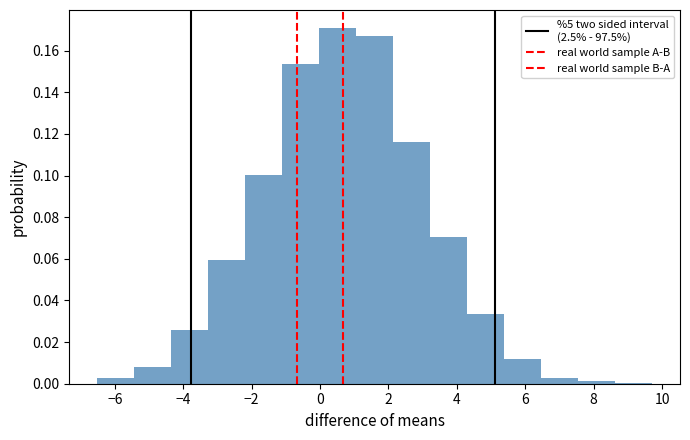

Reading left to right, transcribe this chart: for each bar, give the range it covers on the x-axis and its height. Neither the bar edges nor the heights are printed on the chart, so give them approximately, as read against the axes.

-6.6 to -5.4: 0.002
-5.4 to -4.4: 0.008
-4.4 to -3.2: 0.026
-3.2 to -2.2: 0.060
-2.2 to -1.2: 0.100
-1.2 to 0.0: 0.154
0.0 to 1.0: 0.170
1.0 to 2.2: 0.166
2.2 to 3.2: 0.116
3.2 to 4.4: 0.070
4.4 to 5.4: 0.034
5.4 to 6.4: 0.012
6.4 to 7.6: 0.002
7.6 to 8.6: under 0.002
8.6 to 9.8: under 0.002